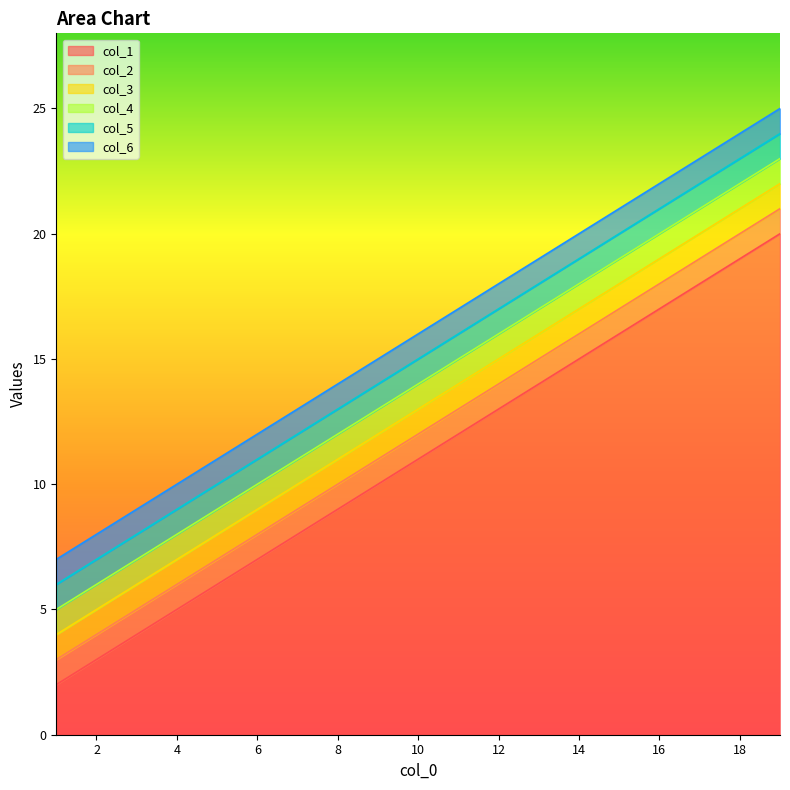

Reading right to left, list all the values displayed in this chart.

col_1: 19=20	18=19	17=18	16=17	15=16	14=15	13=14	12=13	11=12	10=11	9=10	8=9	7=8	6=7	5=6	4=5	3=4	2=3	1=2
col_2: 19=21	18=20	17=19	16=18	15=17	14=16	13=15	12=14	11=13	10=12	9=11	8=10	7=9	6=8	5=7	4=6	3=5	2=4	1=3
col_3: 19=22	18=21	17=20	16=19	15=18	14=17	13=16	12=15	11=14	10=13	9=12	8=11	7=10	6=9	5=8	4=7	3=6	2=5	1=4
col_4: 19=23	18=22	17=21	16=20	15=19	14=18	13=17	12=16	11=15	10=14	9=13	8=12	7=11	6=10	5=9	4=8	3=7	2=6	1=5
col_5: 19=24	18=23	17=22	16=21	15=20	14=19	13=18	12=17	11=16	10=15	9=14	8=13	7=12	6=11	5=10	4=9	3=8	2=7	1=6
col_6: 19=25	18=24	17=23	16=22	15=21	14=20	13=19	12=18	11=17	10=16	9=15	8=14	7=13	6=12	5=11	4=10	3=9	2=8	1=7